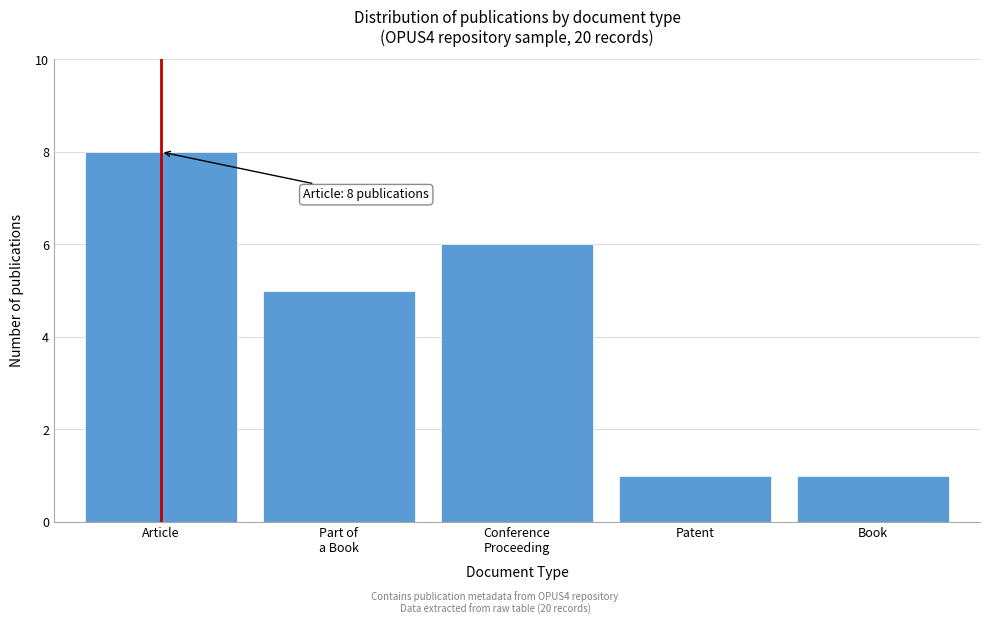

Reading left to right, list all the values displayed in this chart.

8	5	6	1	1